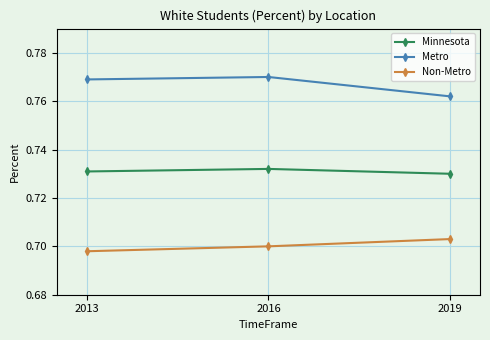

What is the difference between the highest and lowest values at 2019?

0.1